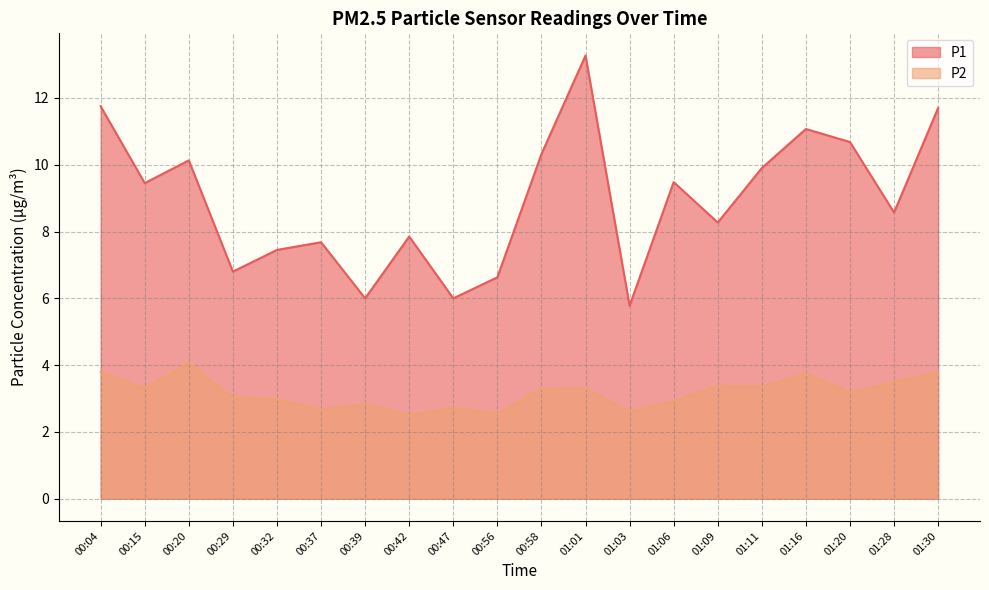

Reading left to right, what are all the values shown in this chart?

P1: 00:04=11.8	00:15=9.4	00:20=10.1	00:29=6.8	00:32=7.5	00:37=7.7	00:39=6.0	00:42=7.8	00:47=6.0	00:56=6.6	00:58=10.3	01:01=13.3	01:03=5.8	01:06=9.5	01:09=8.3	01:11=9.9	01:16=11.1	01:20=10.7	01:28=8.6	01:30=11.7
P2: 00:04=3.8	00:15=3.3	00:20=4.1	00:29=3.0	00:32=3.0	00:37=2.7	00:39=2.8	00:42=2.5	00:47=2.7	00:56=2.5	00:58=3.3	01:01=3.3	01:03=2.6	01:06=2.9	01:09=3.4	01:11=3.4	01:16=3.8	01:20=3.2	01:28=3.5	01:30=3.8